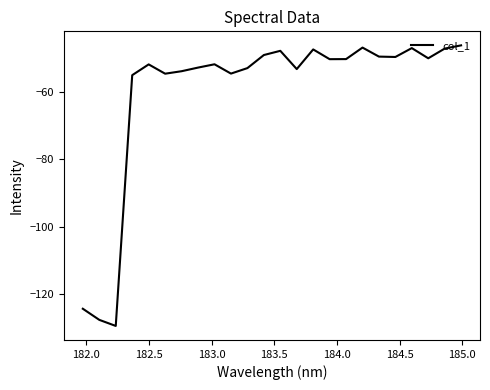

What is the maximum value shown in the chart?

-46.1